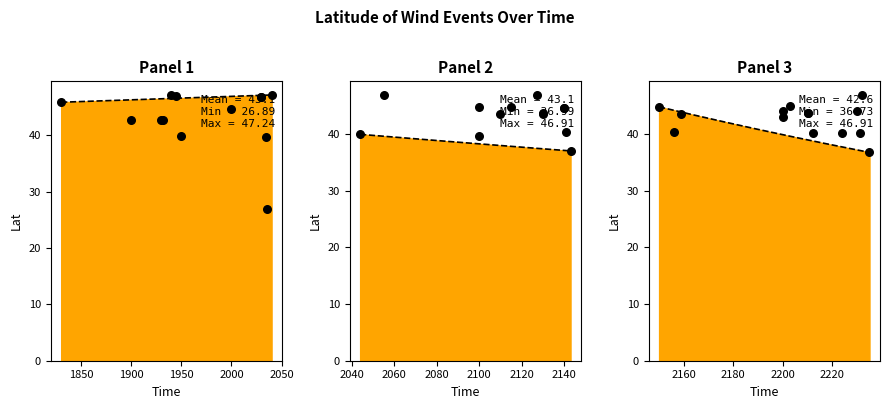

Between 2231 and 2100, which is larger?

2100